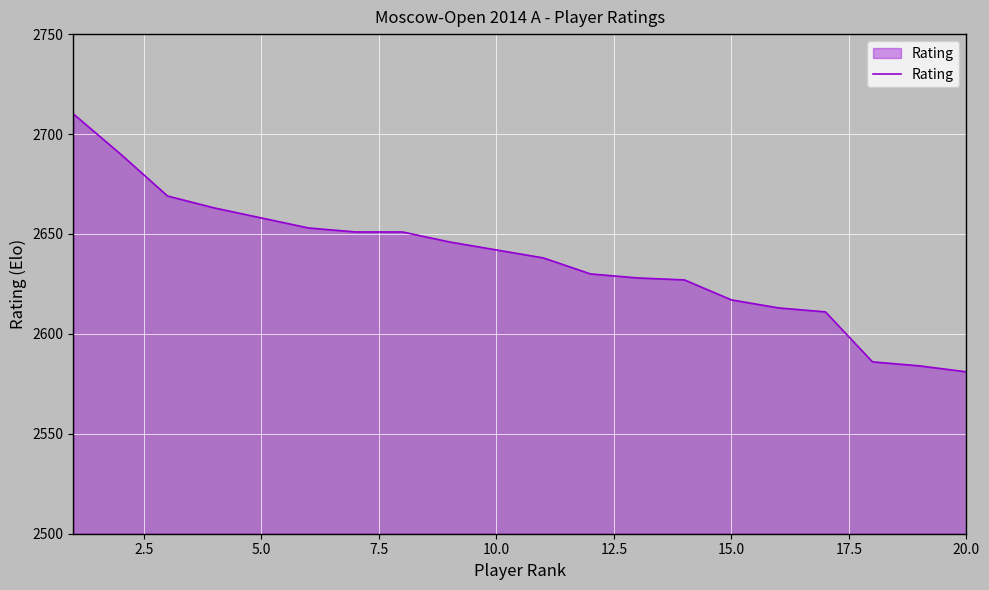

What is the minimum value shown in the chart?

2581